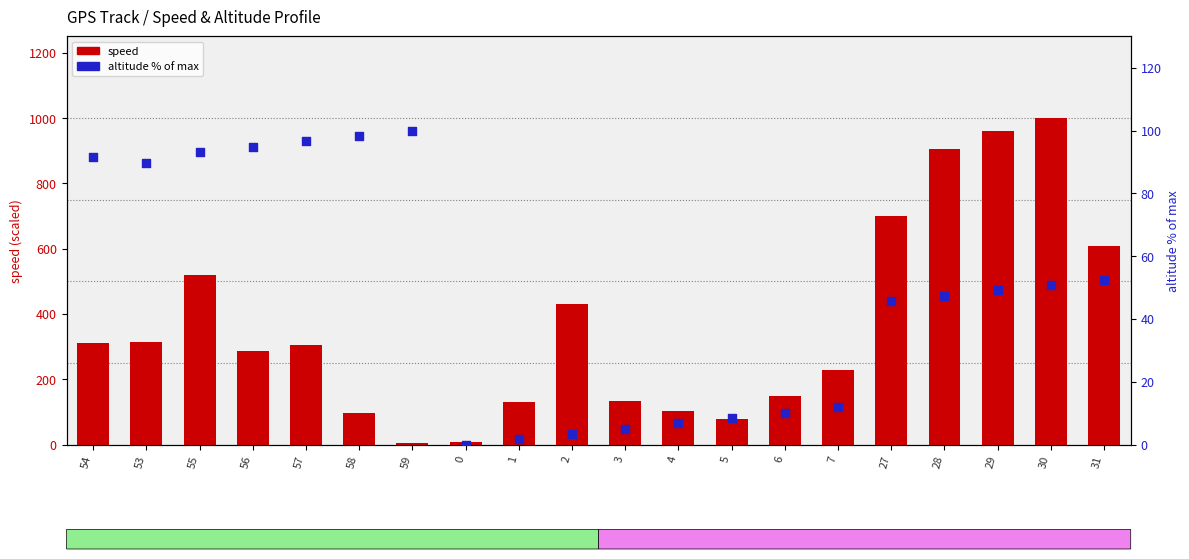

Which series has the largest Y range (max minus min)?

speed (scaled)